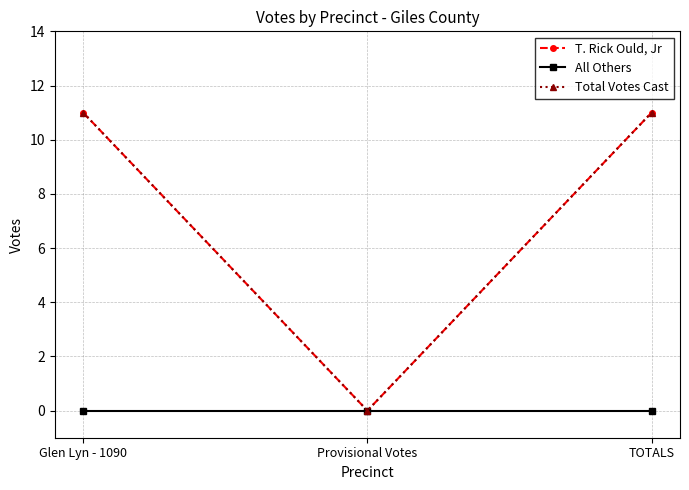

What position from the left is Provisional Votes?

2